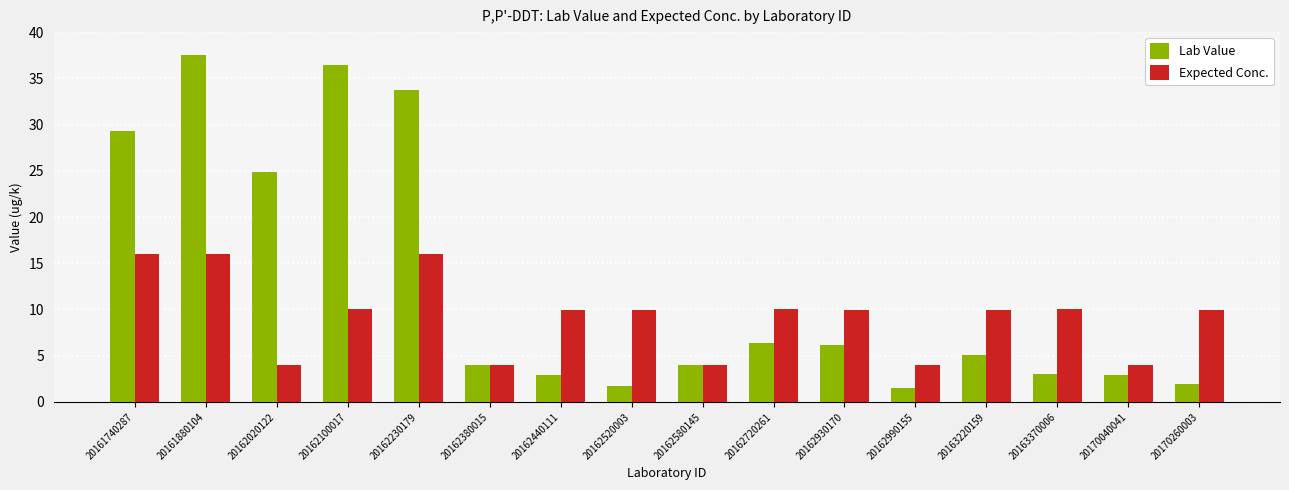

How many series are shown in this chart?

2